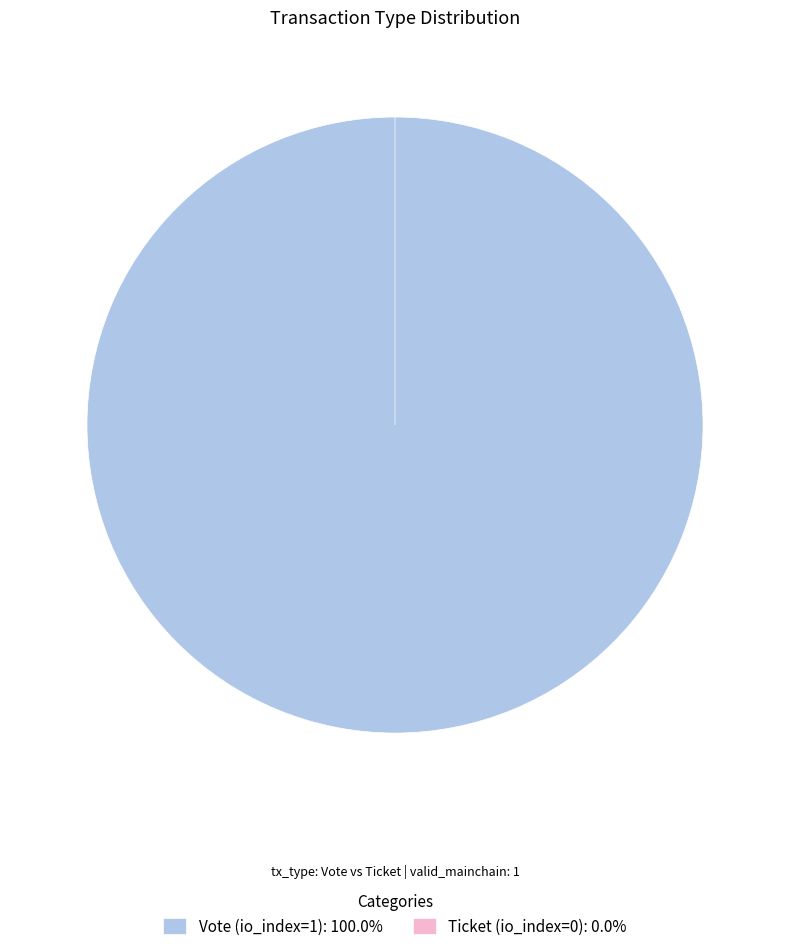

To the nearest percent, what is the difference between the largest and smallest slice percentages?

100%